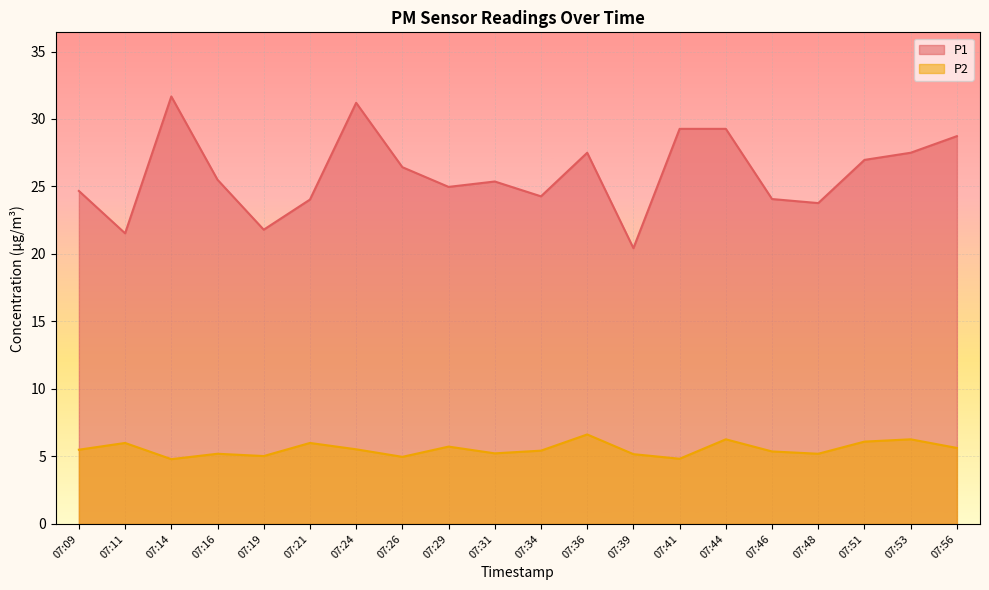

What are all the series names shown in the legend?

P1, P2